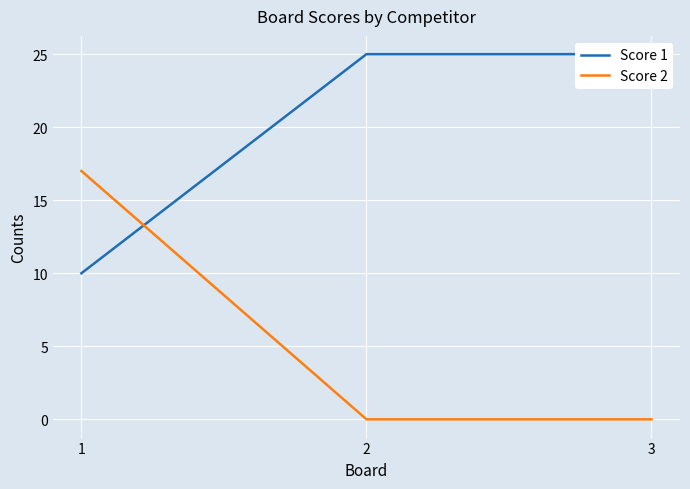

At which label is Score 2 closest to 8?

2